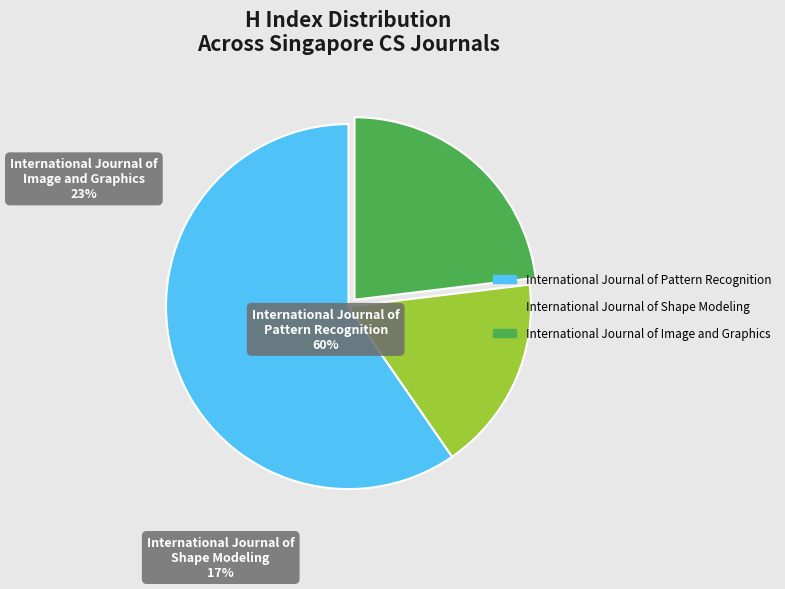

What is the smallest slice in the pie chart?

International Journal of Shape Modeling